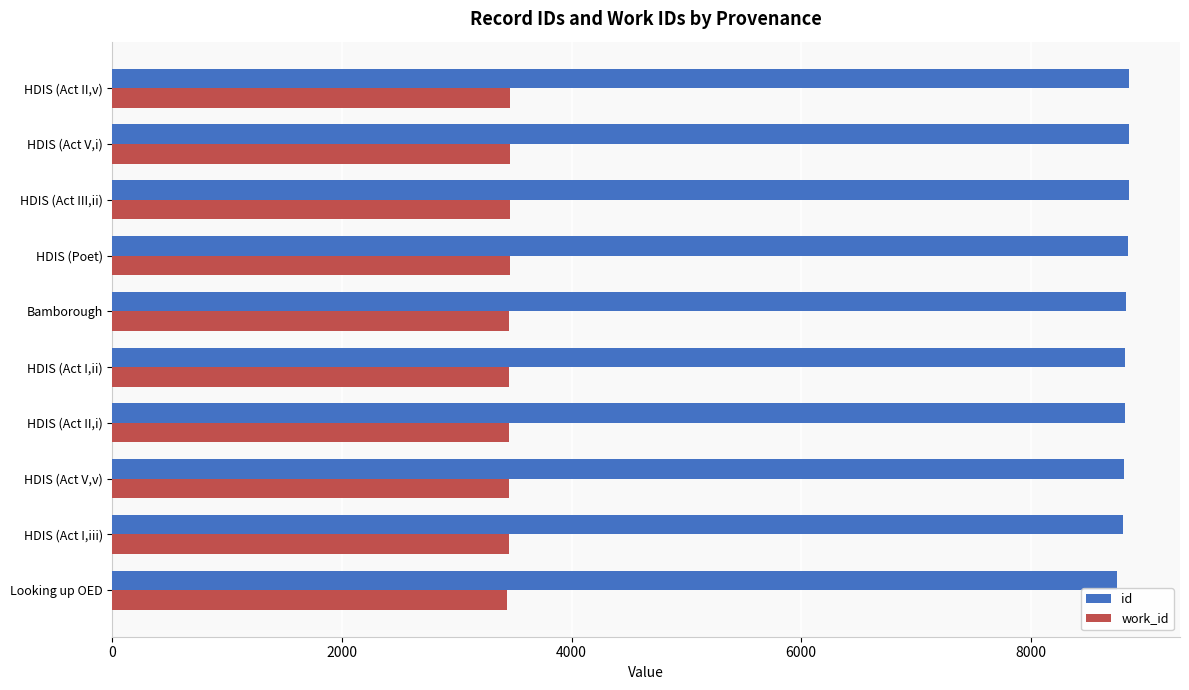

Rank the series by their average value, from lowest to highest.

work_id, id